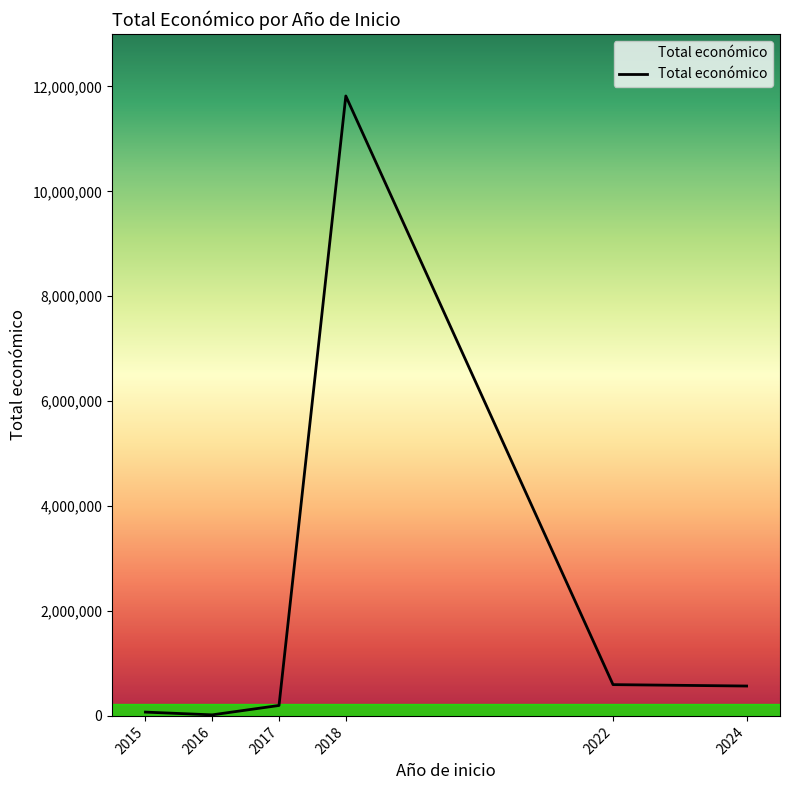

At which category does the chart reach its peak across all series?

2018